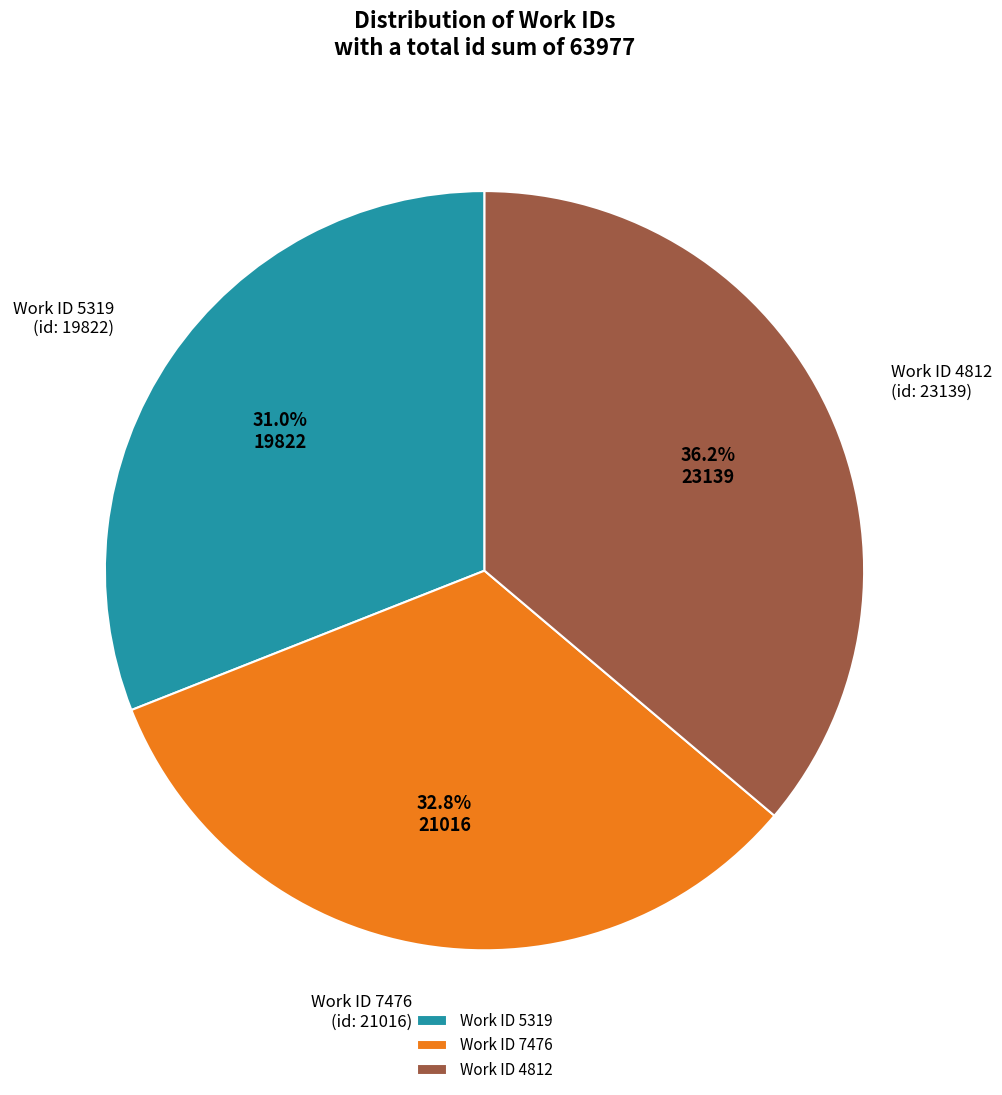

Is there a majority slice in this chart?

No